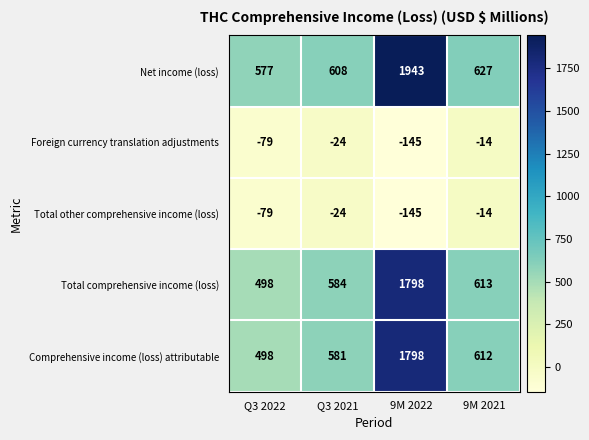

Between Q3 2021 and 9M 2021, which series saw the biggest shift?

Comprehensive income (loss) attributable